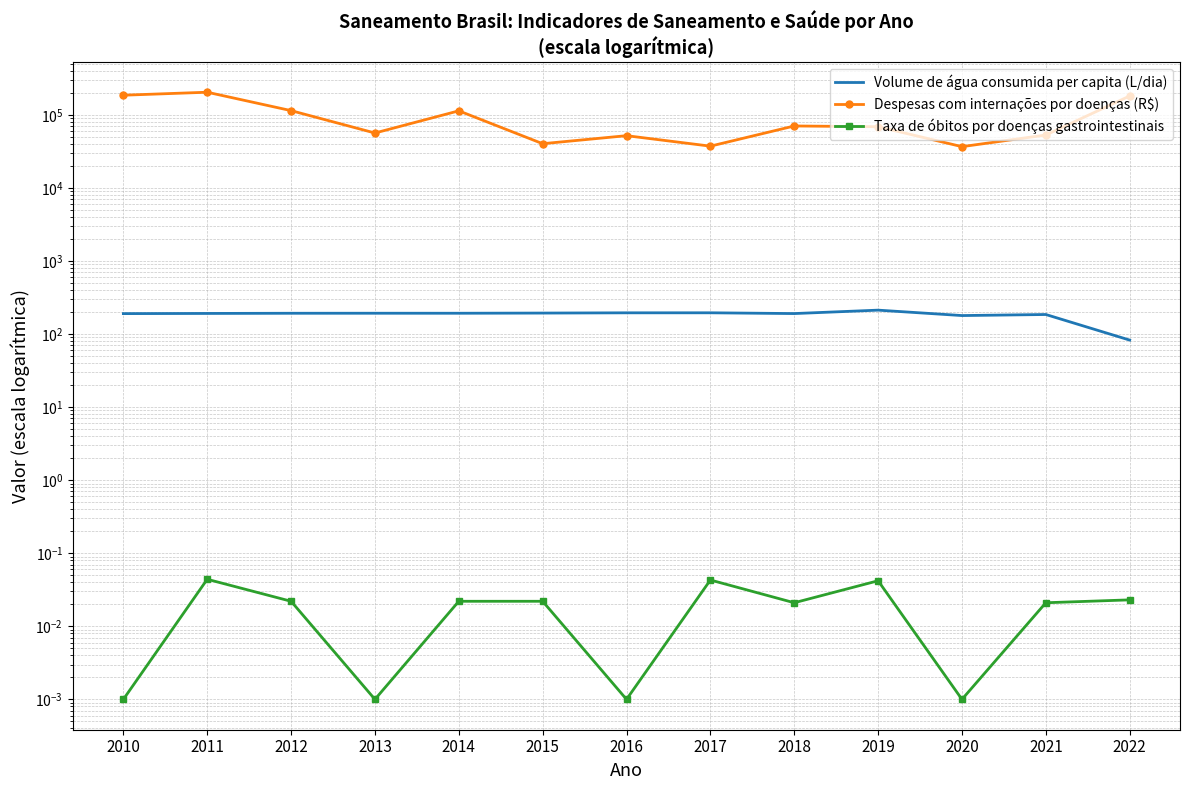

Which label corresponds to the largest value in the chart?

2011